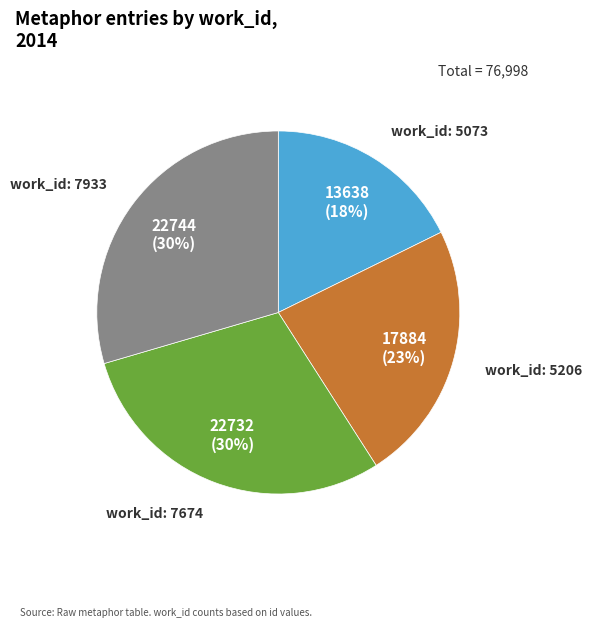

To the nearest percent, what is the difference between the largest and smallest slice percentages?

12%